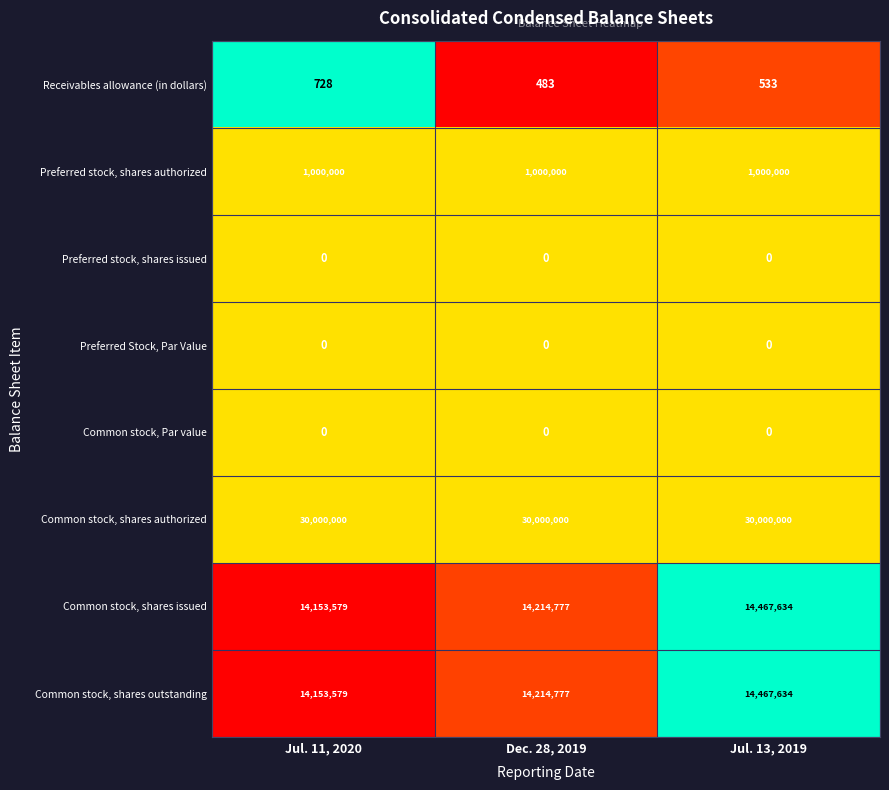

Reading left to right, what are all the values shown in this chart?

Receivables allowance (in dollars): 728	483	533
Preferred stock, shares authorized: 1000000	1000000	1000000
Preferred stock, shares issued: 0	0	0
Preferred Stock, Par Value: 0	0	0
Common stock, Par value: 0	0	0
Common stock, shares authorized: 30000000	30000000	30000000
Common stock, shares issued: 14153579	14214777	14467634
Common stock, shares outstanding: 14153579	14214777	14467634